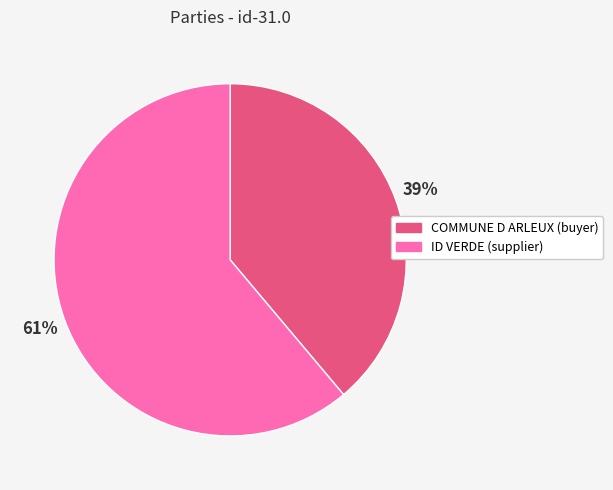

To the nearest percent, what percentage of the pie is ID VERDE (supplier)?

61%